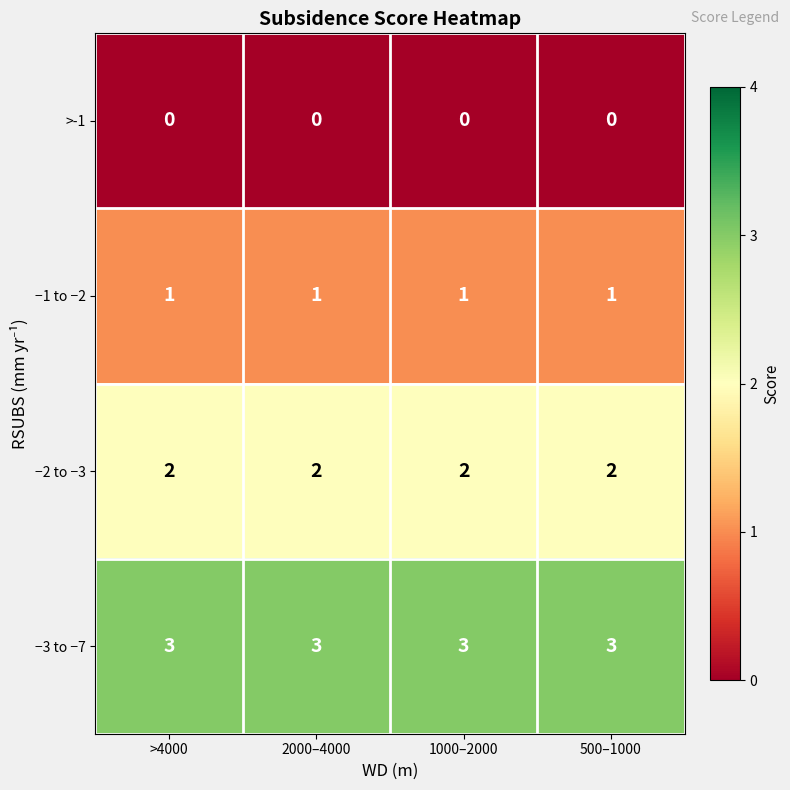

The −1 to −2 series shows 2 at 2000–4000. True or false?

False